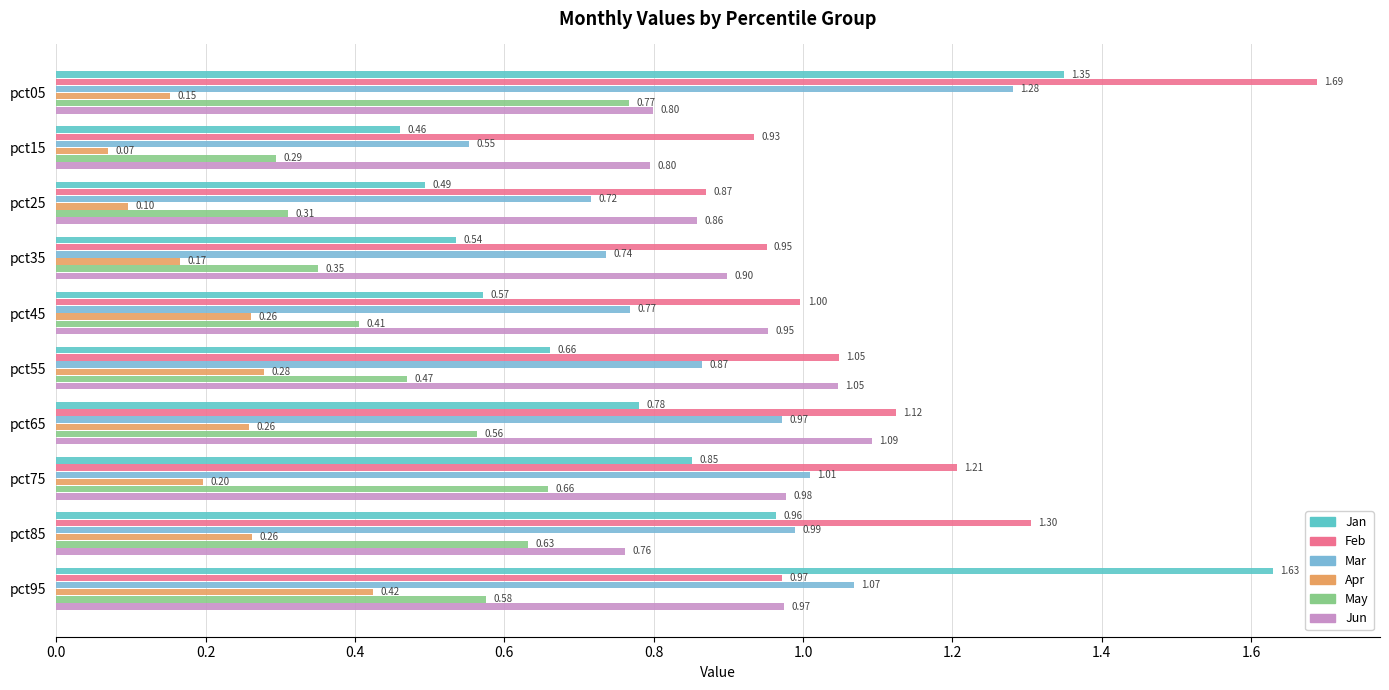

Which series has the largest total across all categories?

Feb